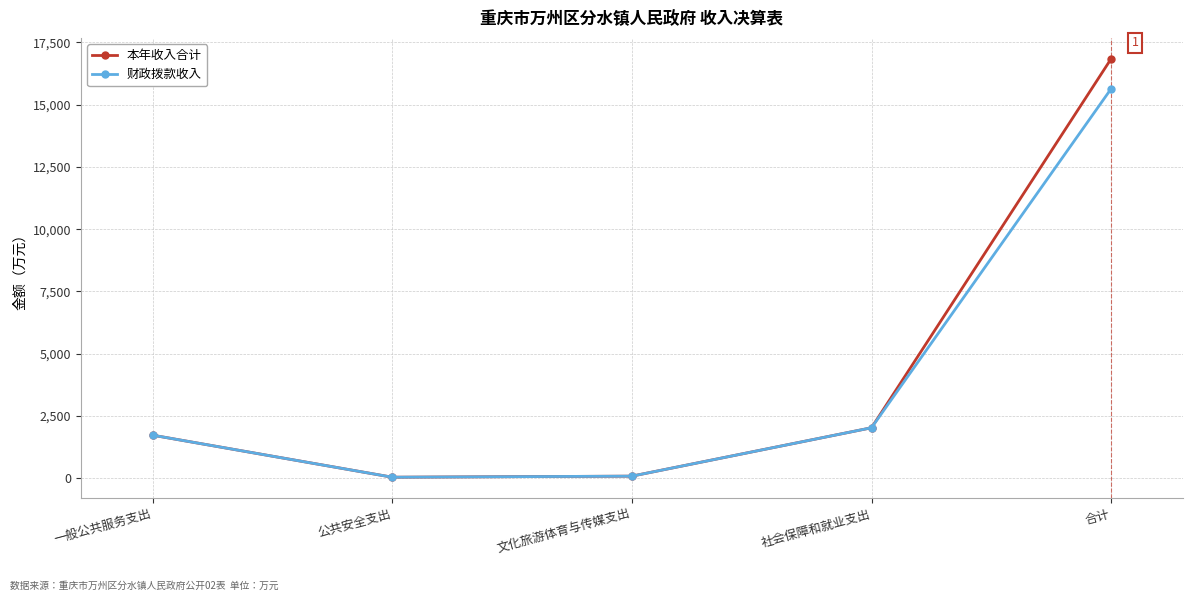

How many interior local valleys does the 本年收入合计 series have?

1